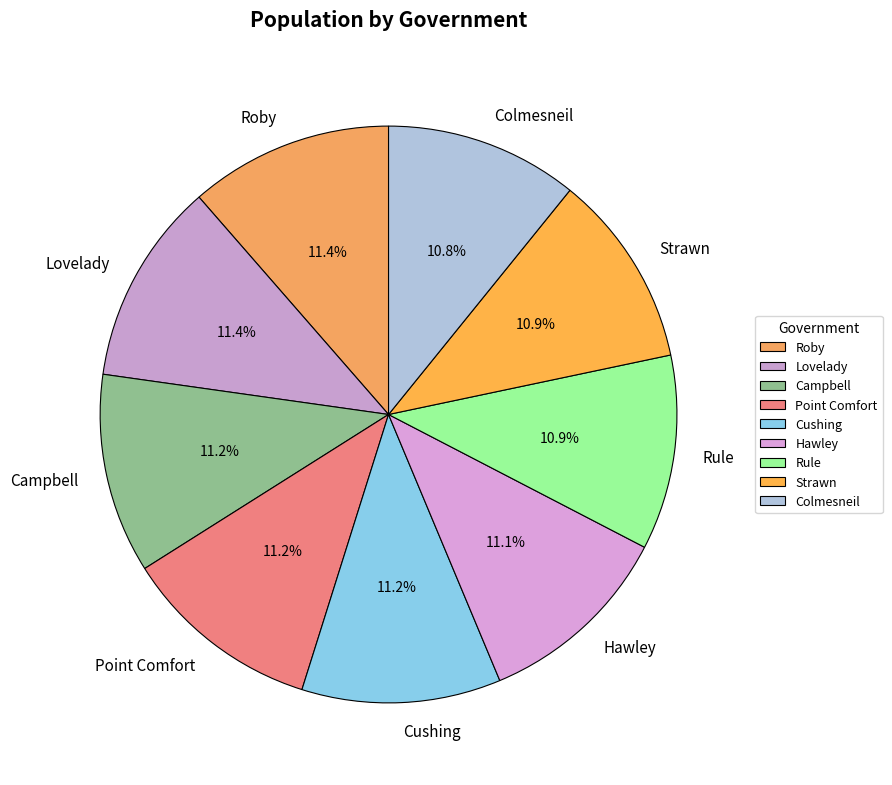

Does any single category account for the majority?

No